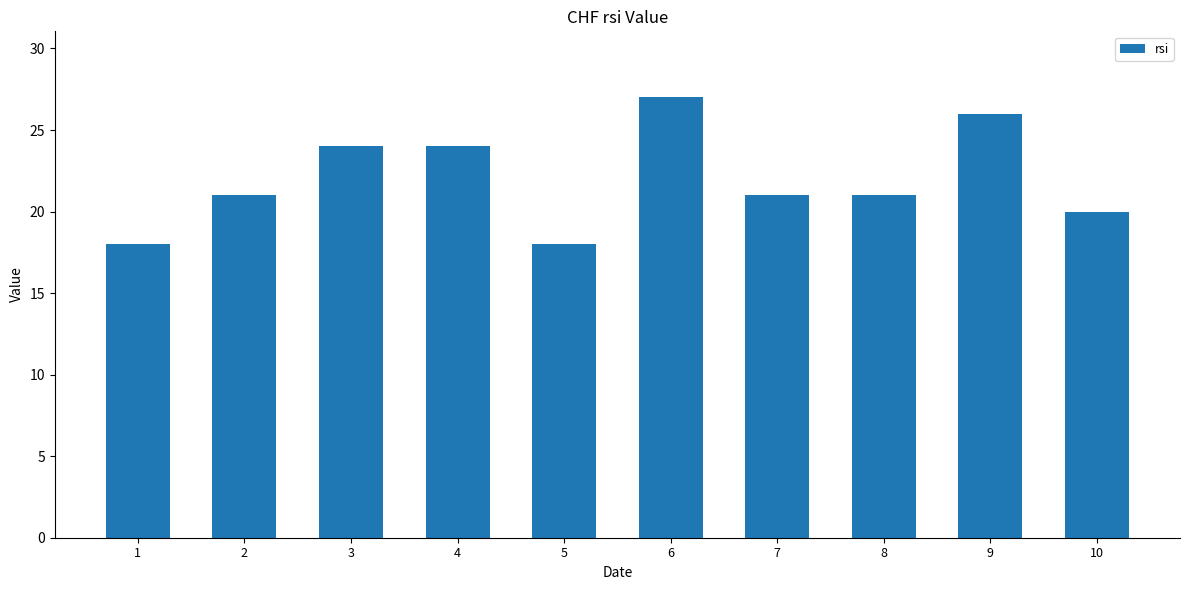

Reading left to right, what are all the values shown in this chart?

1=18	2=21	3=24	4=24	5=18	6=27	7=21	8=21	9=26	10=20